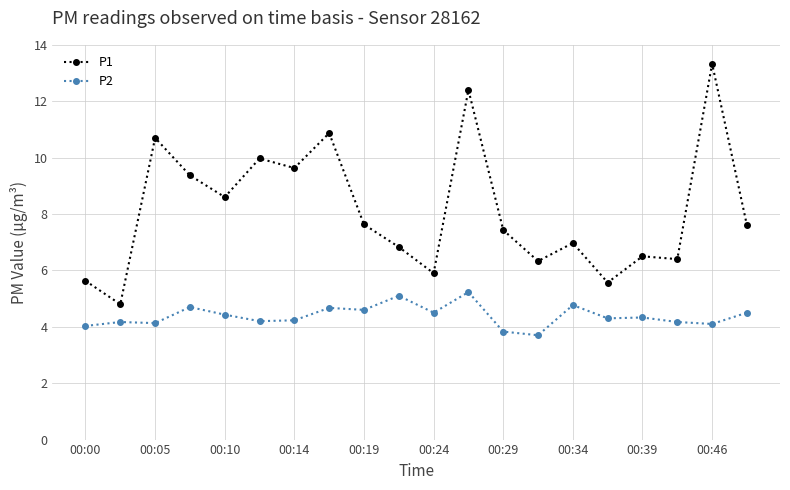

List the series in order of their overall mean, highest first.

P1, P2